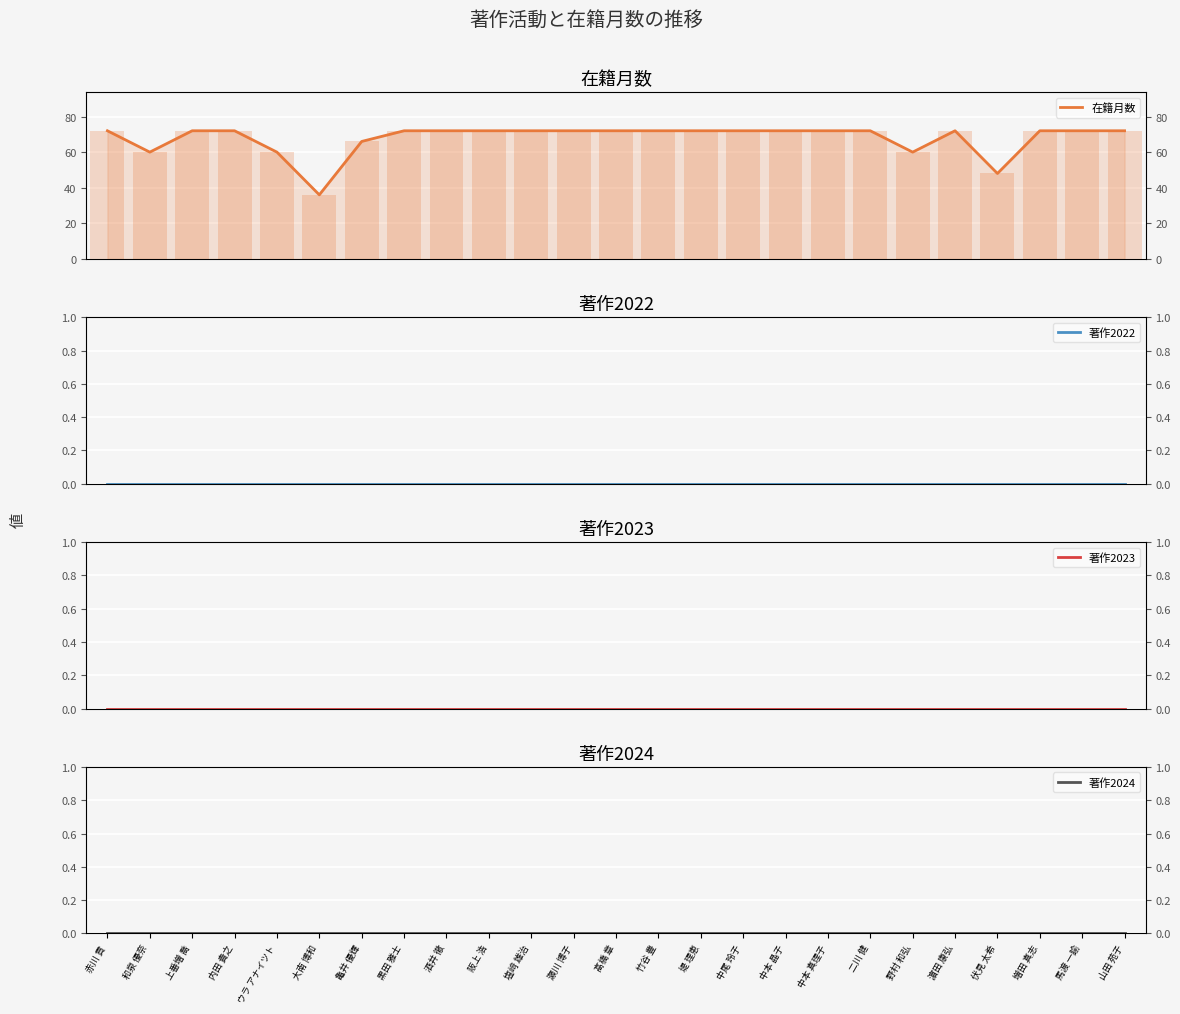

What is the label of the 19th bar from the right?

亀井 優輝